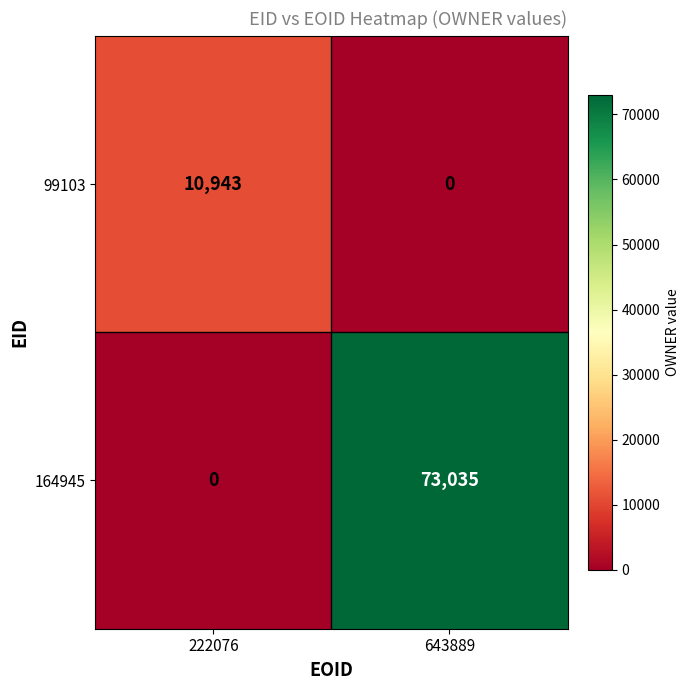

Is it true that 99103 equals 3354 at 643889?

False